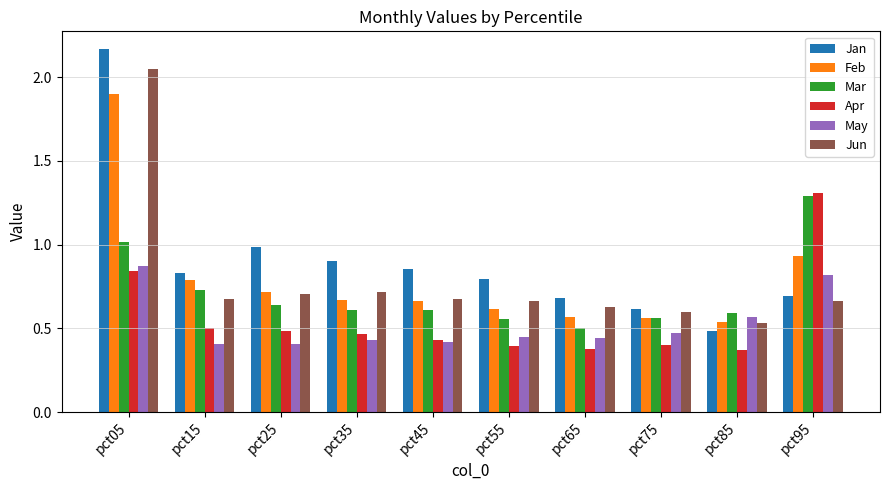

What is the sum of all Mar values?

7.1